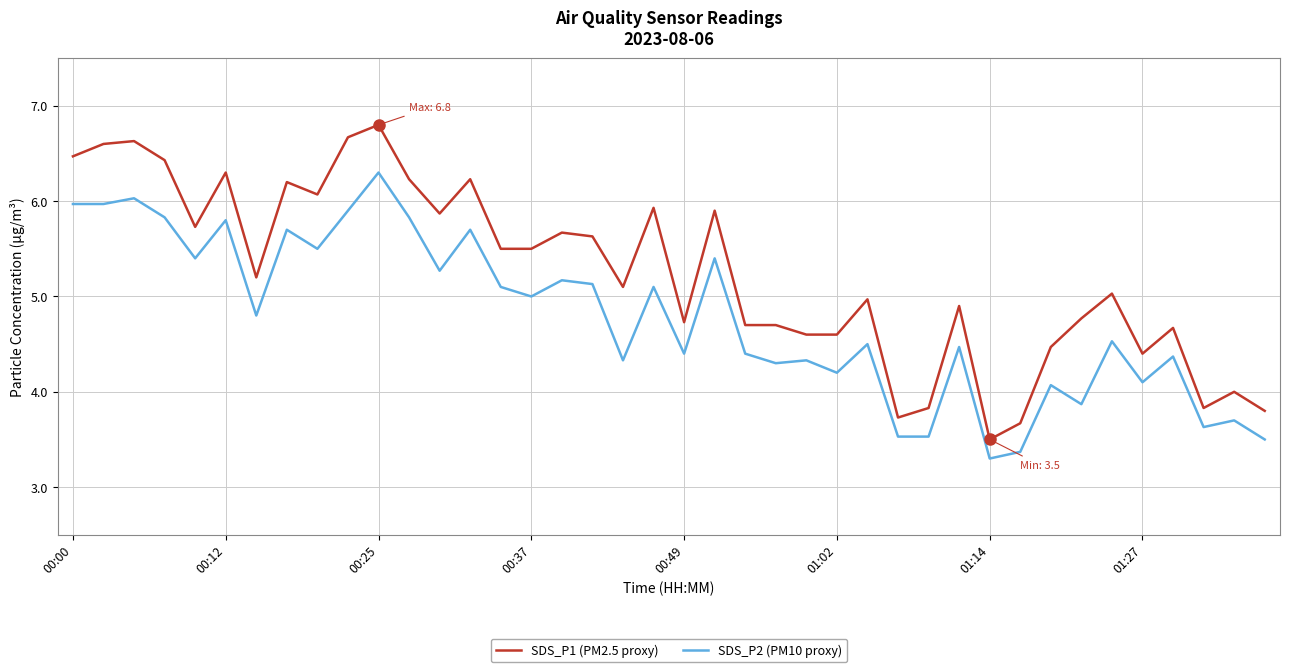

List the series in order of their overall mean, lowest first.

SDS_P2 (PM10 proxy), SDS_P1 (PM2.5 proxy)